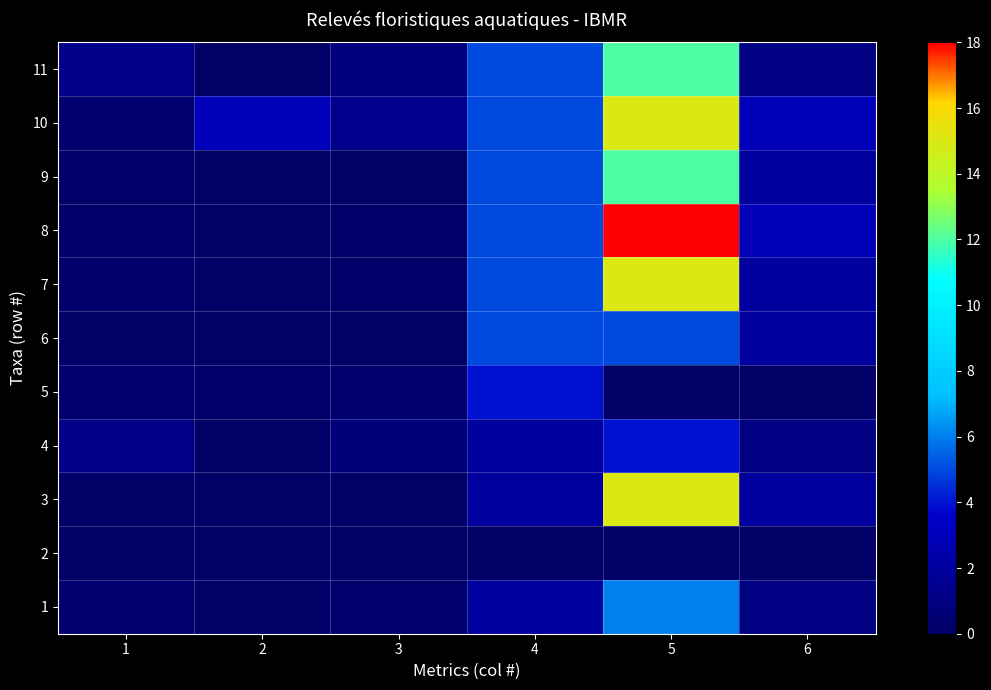

Which series has the largest range (max minus min)?

8